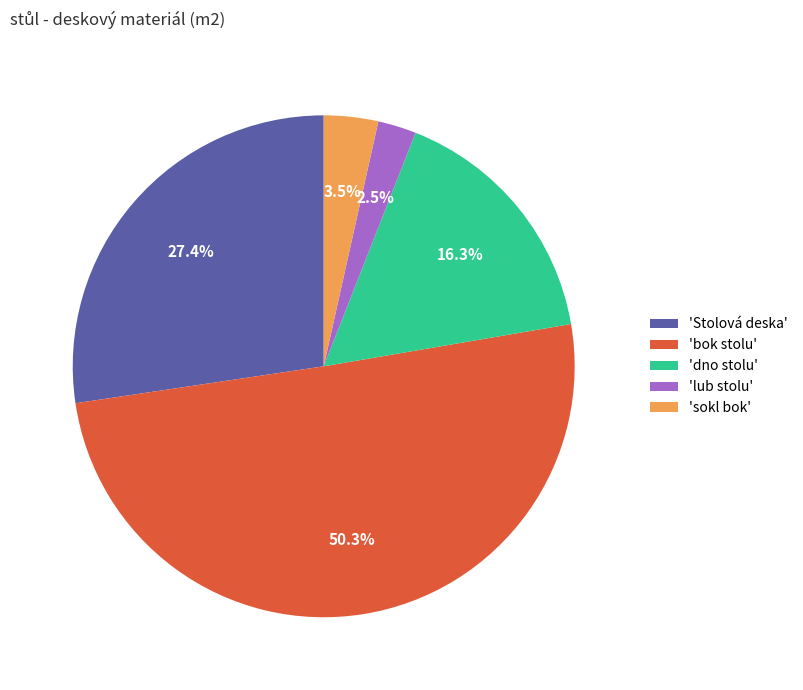

Which slice represents more than half of the pie?

'bok stolu'